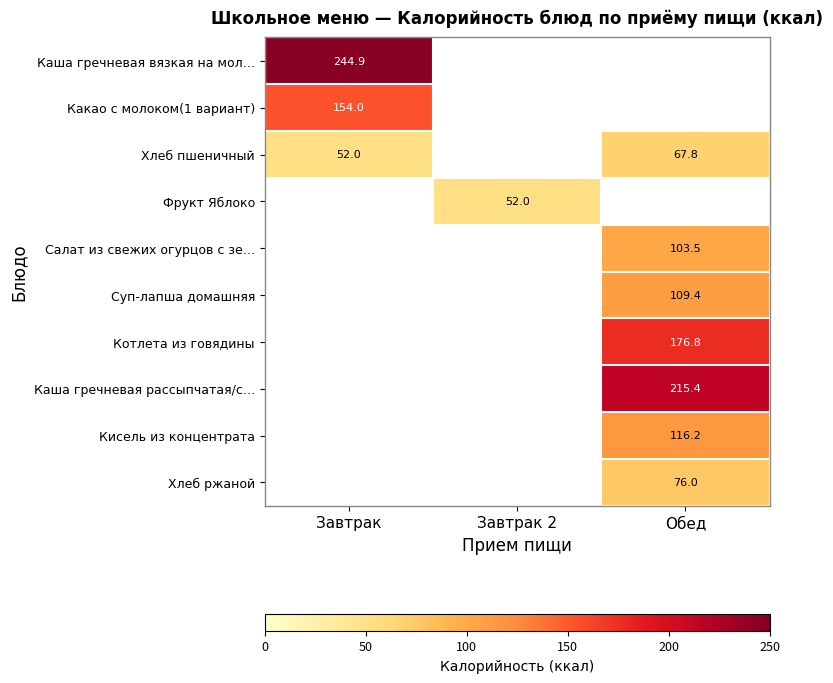

Count the number of data series in this chart.

10